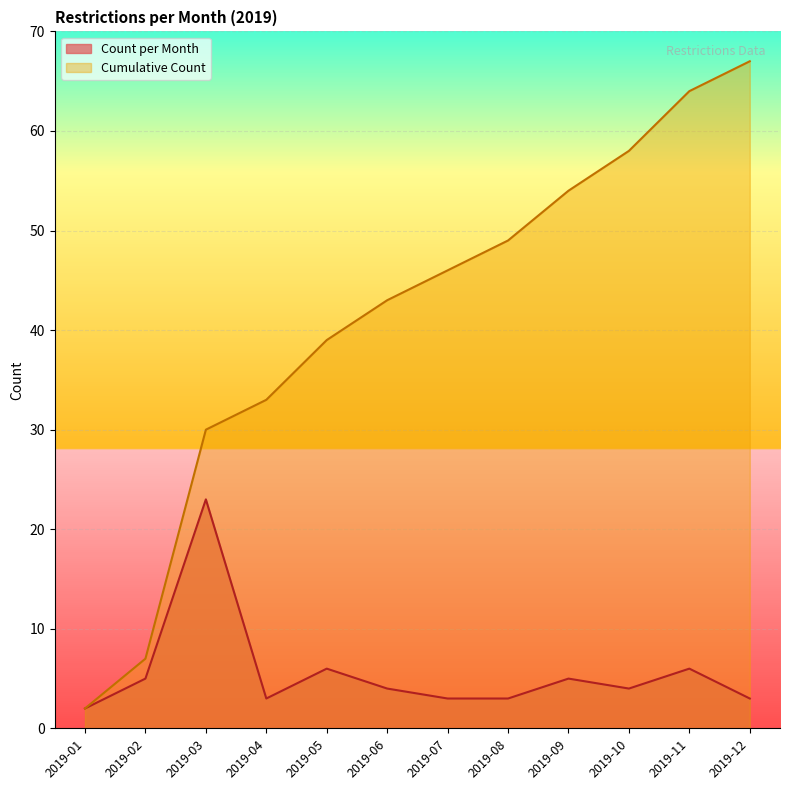

What is the difference between the highest and lowest values at 2019-07?

43